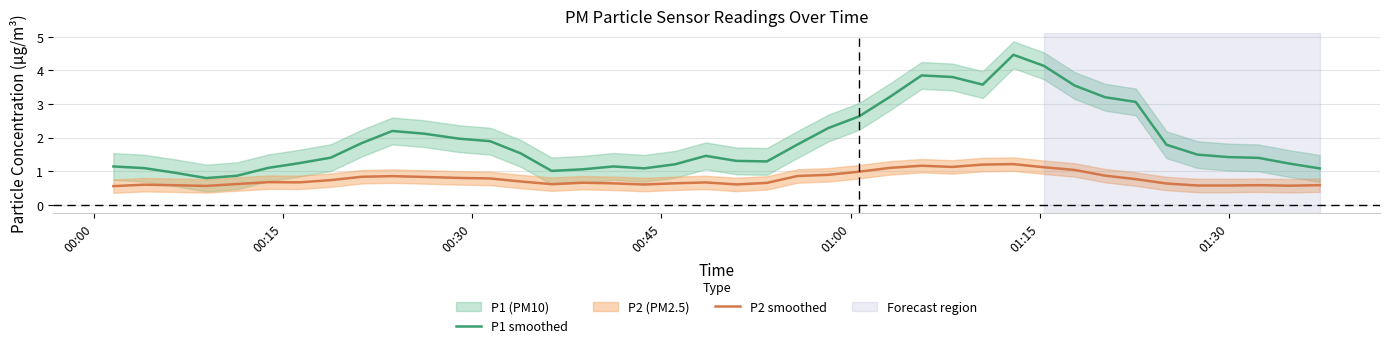

What is the maximum value for P1 smoothed?

4.5